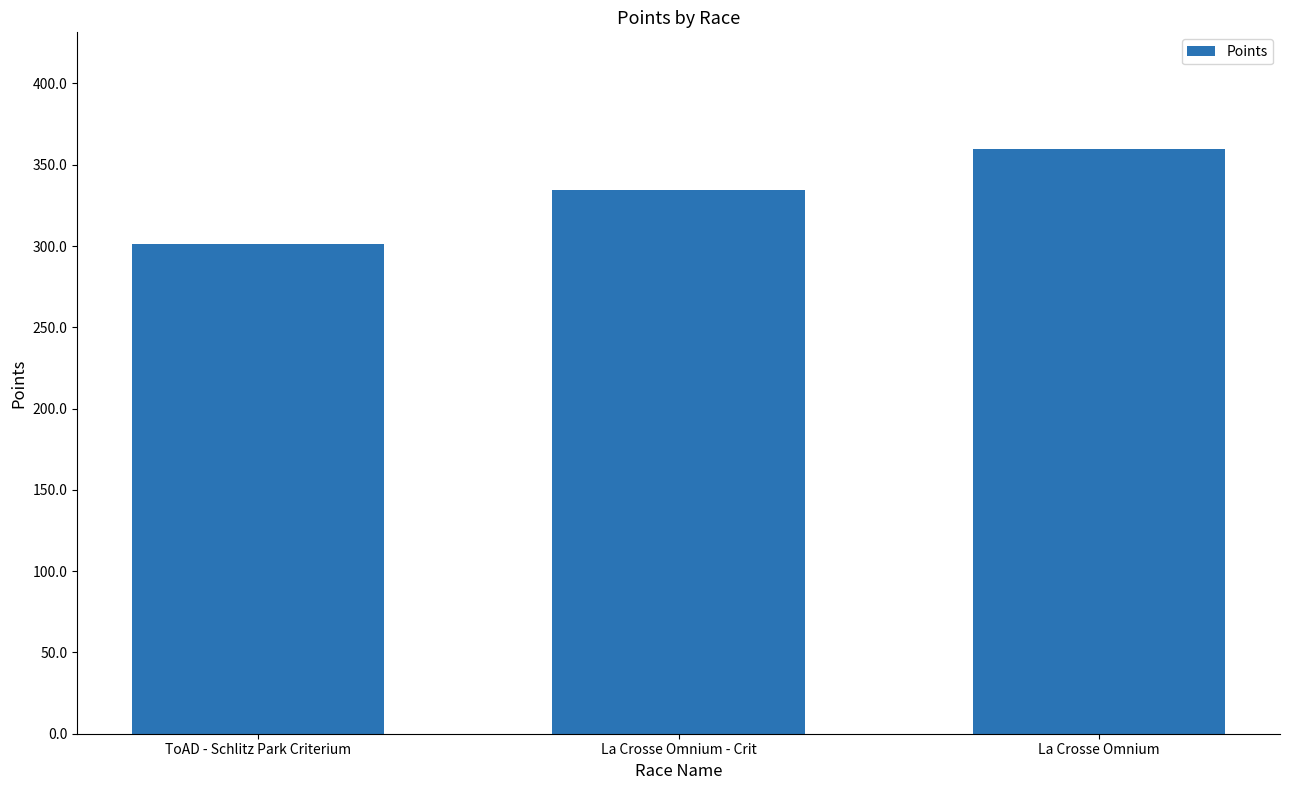

How many series are shown in this chart?

1